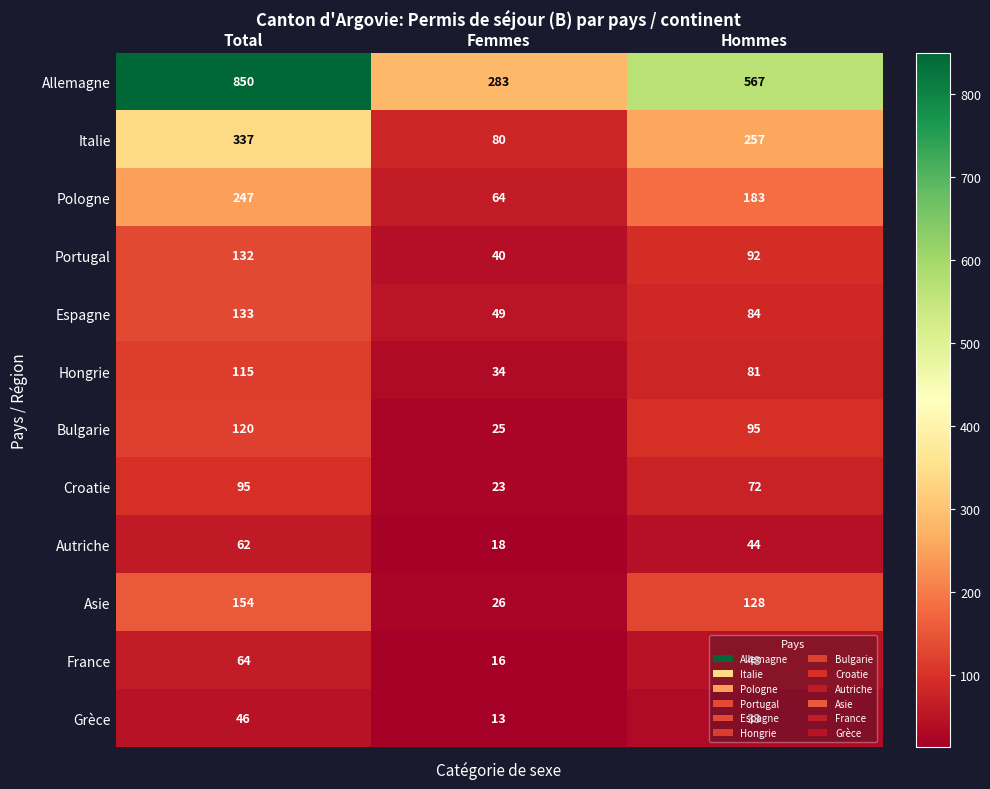

At Hommes, list the series in order from smallest to largest.

Grèce, Autriche, France, Croatie, Hongrie, Espagne, Portugal, Bulgarie, Asie, Pologne, Italie, Allemagne